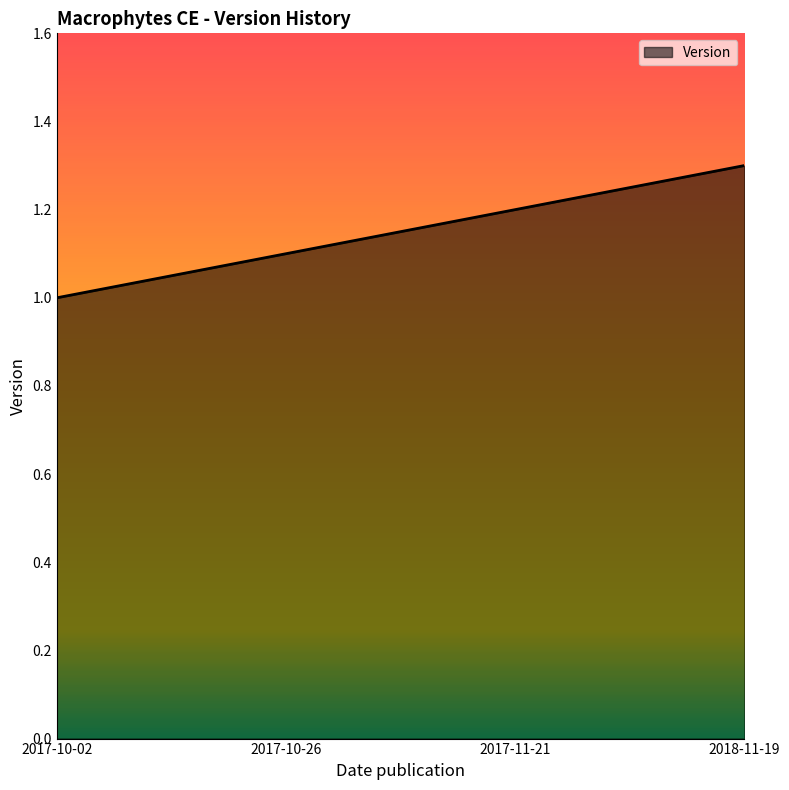

Which has a higher value, 2017-10-02 or 2017-11-21?

2017-11-21